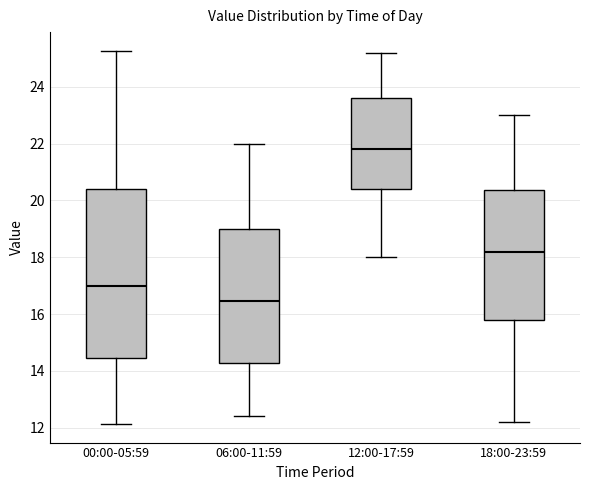

Reading left to right, read every box against the y-axis: the position of its median line, the range the box covers, and the ends of its whiskers. The values are not printed on the chart, so give them approximately, as read against the axis.

00:00-05:59: median 17.0, box 14.4 to 20.4, whiskers 12.2 to 25.2
06:00-11:59: median 16.4, box 14.2 to 19.0, whiskers 12.4 to 22.0
12:00-17:59: median 21.8, box 20.4 to 23.6, whiskers 18.0 to 25.2
18:00-23:59: median 18.2, box 15.8 to 20.4, whiskers 12.2 to 23.0